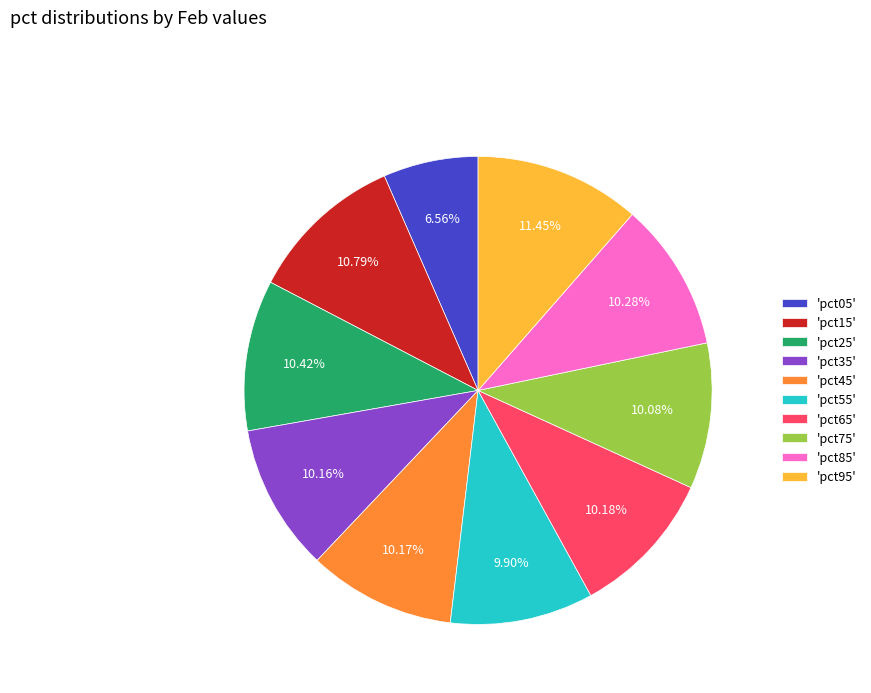

Do 'pct35' and 'pct45' together represent more than half of the pie?

No